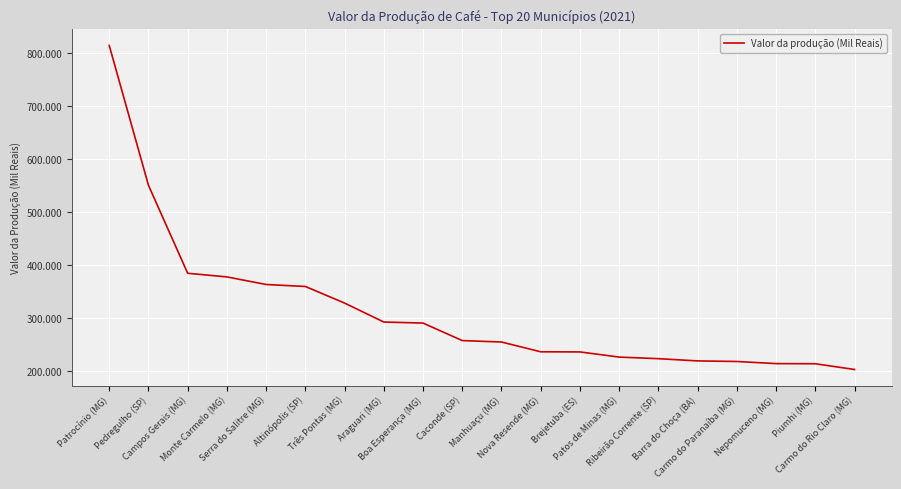

Is it true that the value at Nova Resende (MG) is 128613?

False